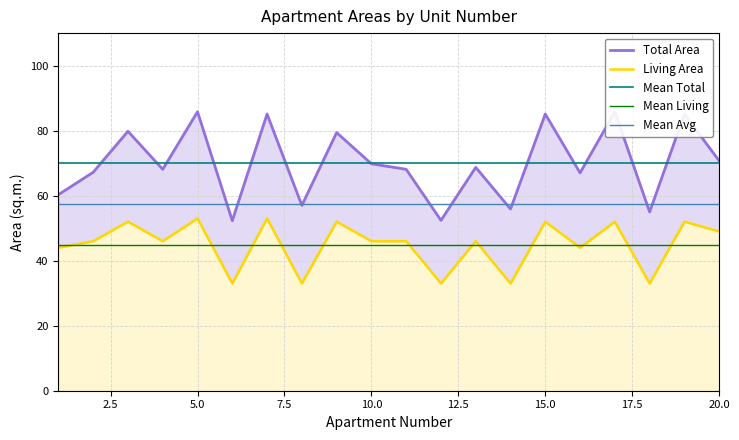

What is the value of the Total Area point at the 18th from the left?

55.0